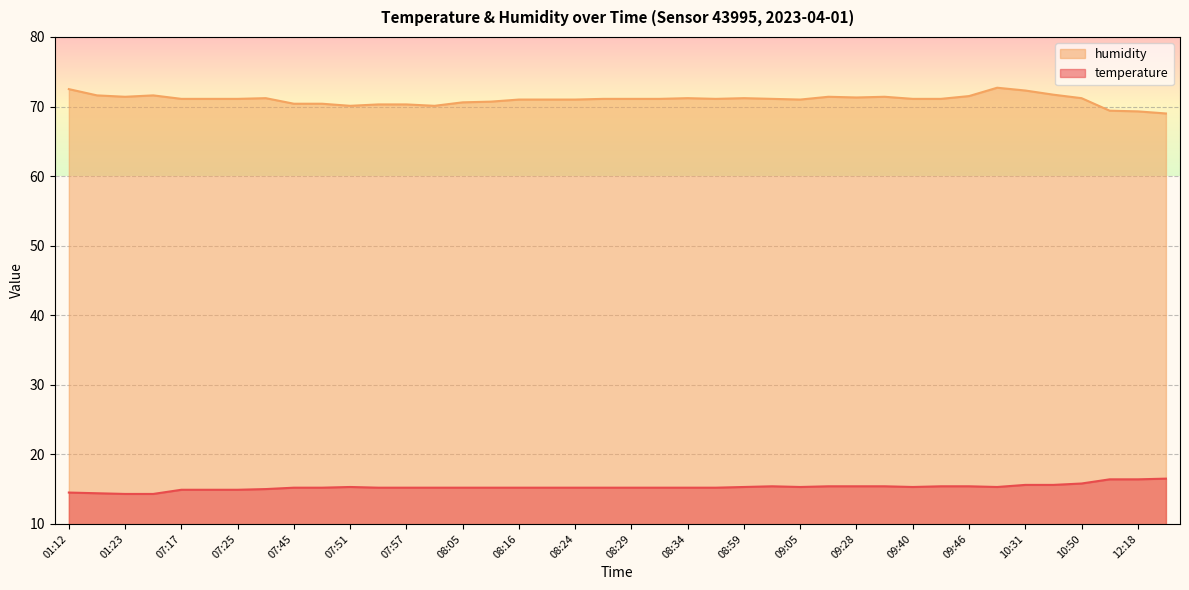

True or false: temperature and humidity intersect in this chart.

False